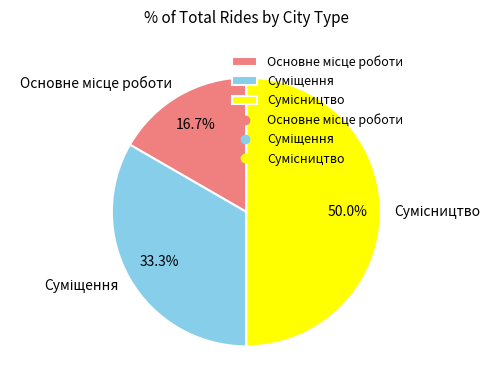

True or false: Сумісництво accounts for 50% of the total.

True